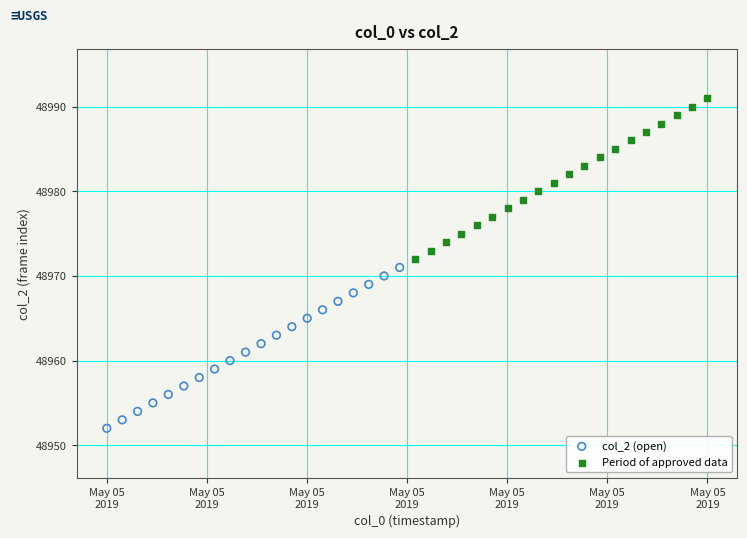

Which series reaches the maximum Y coordinate?

Period of approved data